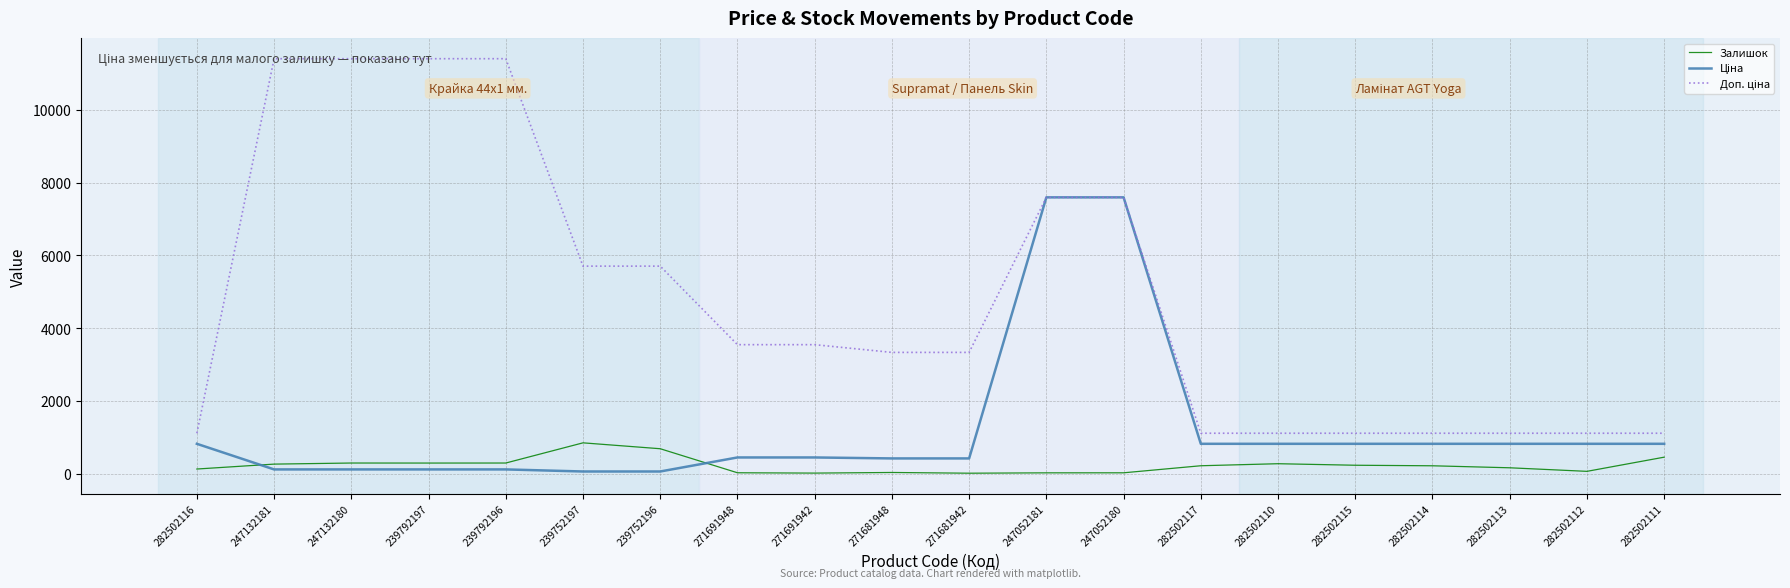

True or false: Доп. ціна and Ціна intersect in this chart.

False